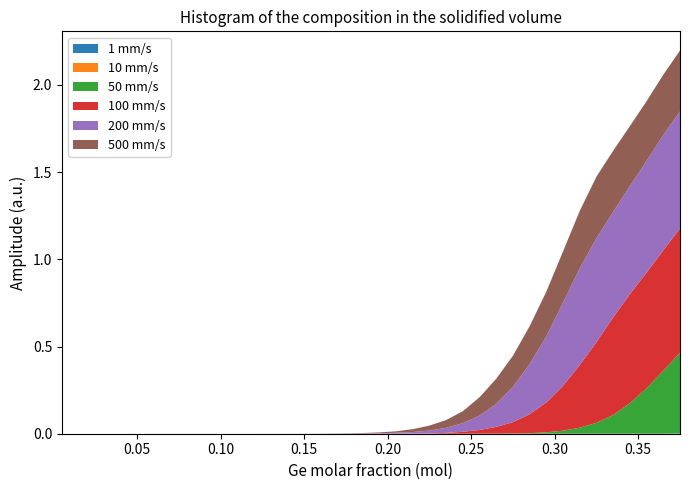

Reading right to left, list all the values displayed in this chart.

1 mm/s: 0.0	0.0	0.0	0.0	0.0	0.0	0.0	0.0	0.0	0.0	0.0	0.0	0.0	0.0	0.0	0.0	0.0	0.0	0.0	0.0	0.0	0.0	0.0	0.0	0.0	0.0	0.0	0.0	0.0	0.0	0.0	0.0	0.0	0.0	0.0	0.0	0.0	0.0
10 mm/s: 0.0	0.0	0.0	0.0	0.0	0.0	0.0	0.0	0.0	0.0	0.0	0.0	0.0	0.0	0.0	0.0	0.0	0.0	0.0	0.0	0.0	0.0	0.0	0.0	0.0	0.0	0.0	0.0	0.0	0.0	0.0	0.0	0.0	0.0	0.0	0.0	0.0	0.0
50 mm/s: 0.5	0.4	0.3	0.2	0.1	0.1	0.0	0.0	0.0	0.0	0.0	0.0	0.0	0.0	0.0	0.0	0.0	0.0	0.0	0.0	0.0	0.0	0.0	0.0	0.0	0.0	0.0	0.0	0.0	0.0	0.0	0.0	0.0	0.0	0.0	0.0	0.0	0.0
100 mm/s: 0.7	0.7	0.7	0.6	0.6	0.5	0.4	0.3	0.2	0.1	0.1	0.0	0.0	0.0	0.0	0.0	0.0	0.0	0.0	0.0	0.0	0.0	0.0	0.0	0.0	0.0	0.0	0.0	0.0	0.0	0.0	0.0	0.0	0.0	0.0	0.0	0.0	0.0
200 mm/s: 0.7	0.7	0.6	0.6	0.6	0.6	0.6	0.5	0.4	0.3	0.2	0.1	0.1	0.0	0.0	0.0	0.0	0.0	0.0	0.0	0.0	0.0	0.0	0.0	0.0	0.0	0.0	0.0	0.0	0.0	0.0	0.0	0.0	0.0	0.0	0.0	0.0	0.0
500 mm/s: 0.3	0.3	0.3	0.3	0.4	0.4	0.3	0.3	0.3	0.2	0.2	0.1	0.1	0.1	0.0	0.0	0.0	0.0	0.0	0.0	0.0	0.0	0.0	0.0	0.0	0.0	0.0	0.0	0.0	0.0	0.0	0.0	0.0	0.0	0.0	0.0	0.0	0.0